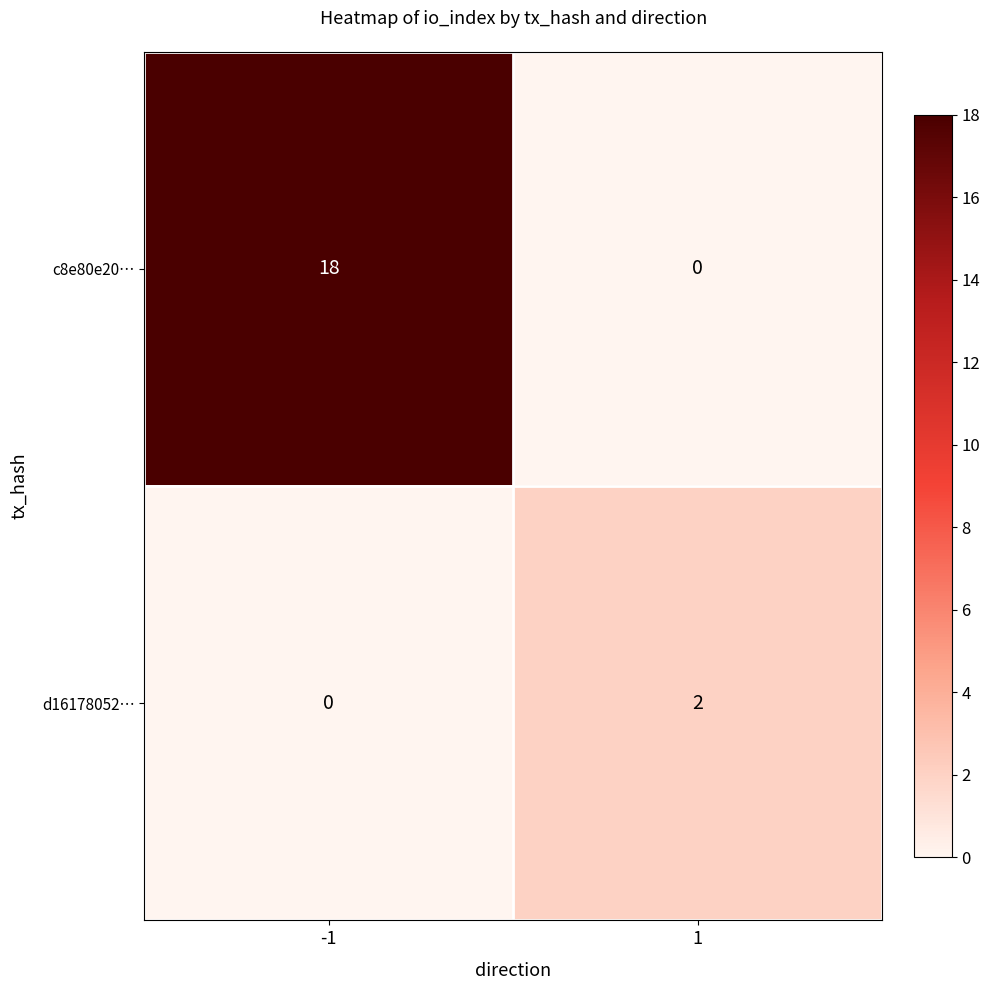

Rank the series at -1 from highest to lowest value.

c8e80e20…, d16178052…